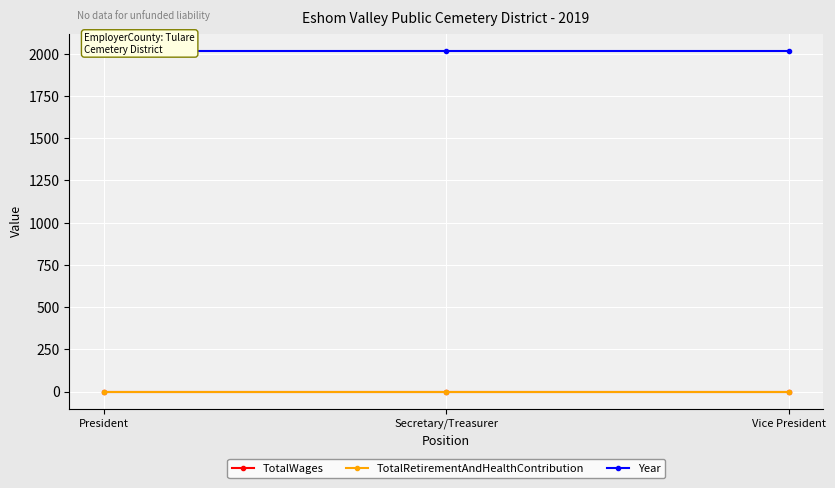

What is the total value across all series at Vice President?

2019